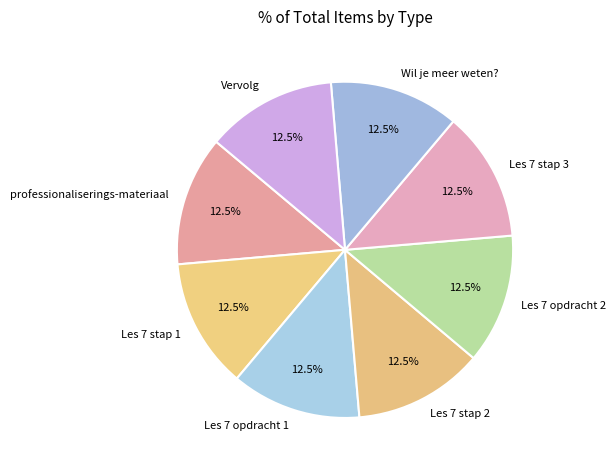

What is the total percentage of Vervolg and Les 7 stap 2?

25.0%